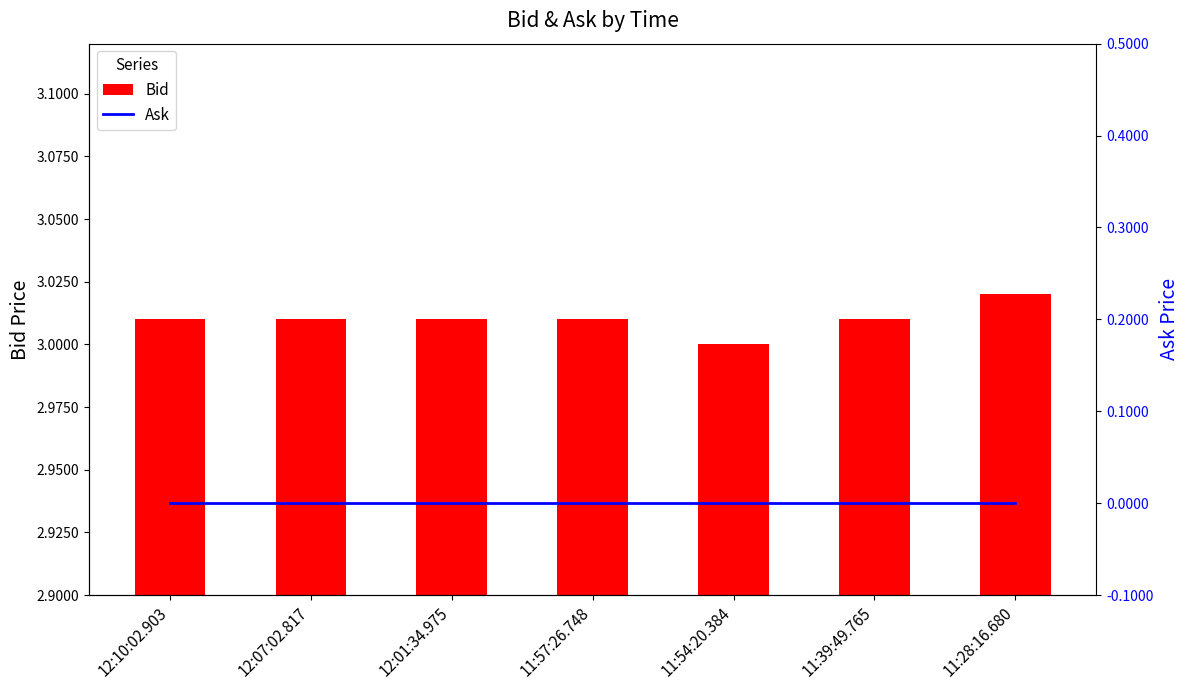

What is the value of the Bid bar at the 5th from the left?

3.0